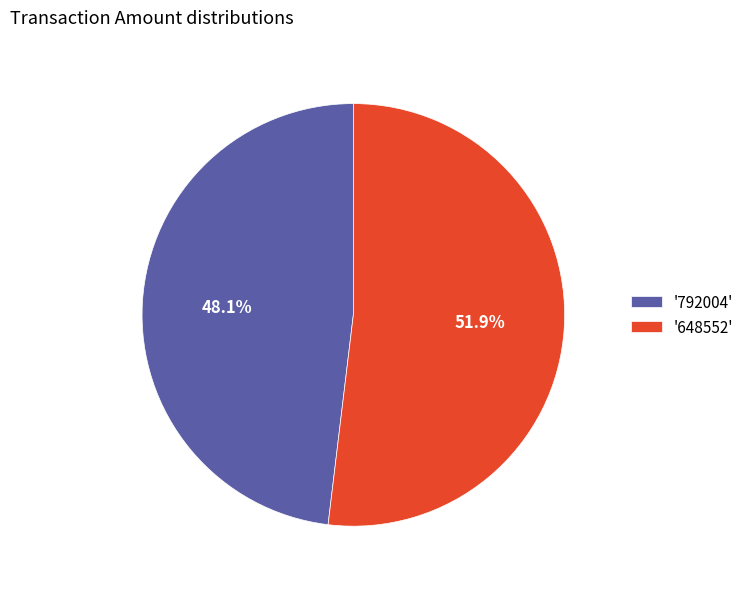

Which has a higher value, '648552' or '792004'?

'648552'